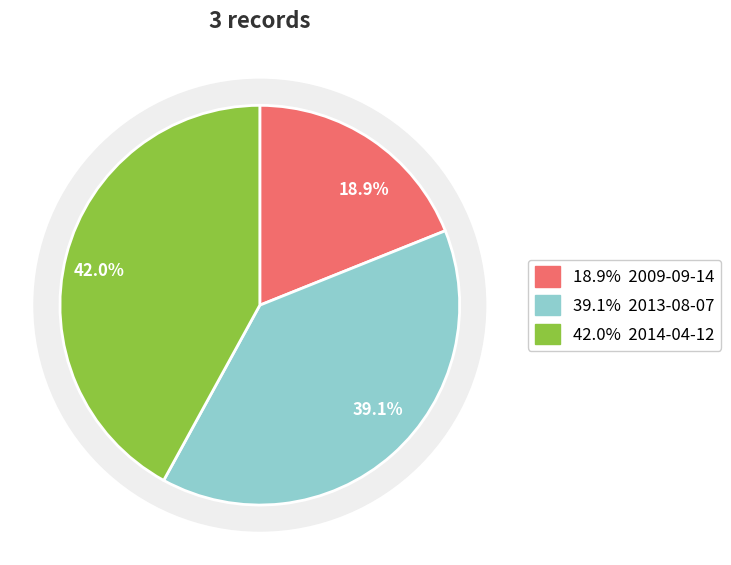

Does 2013-08-07 account for over 50% of the chart?

No